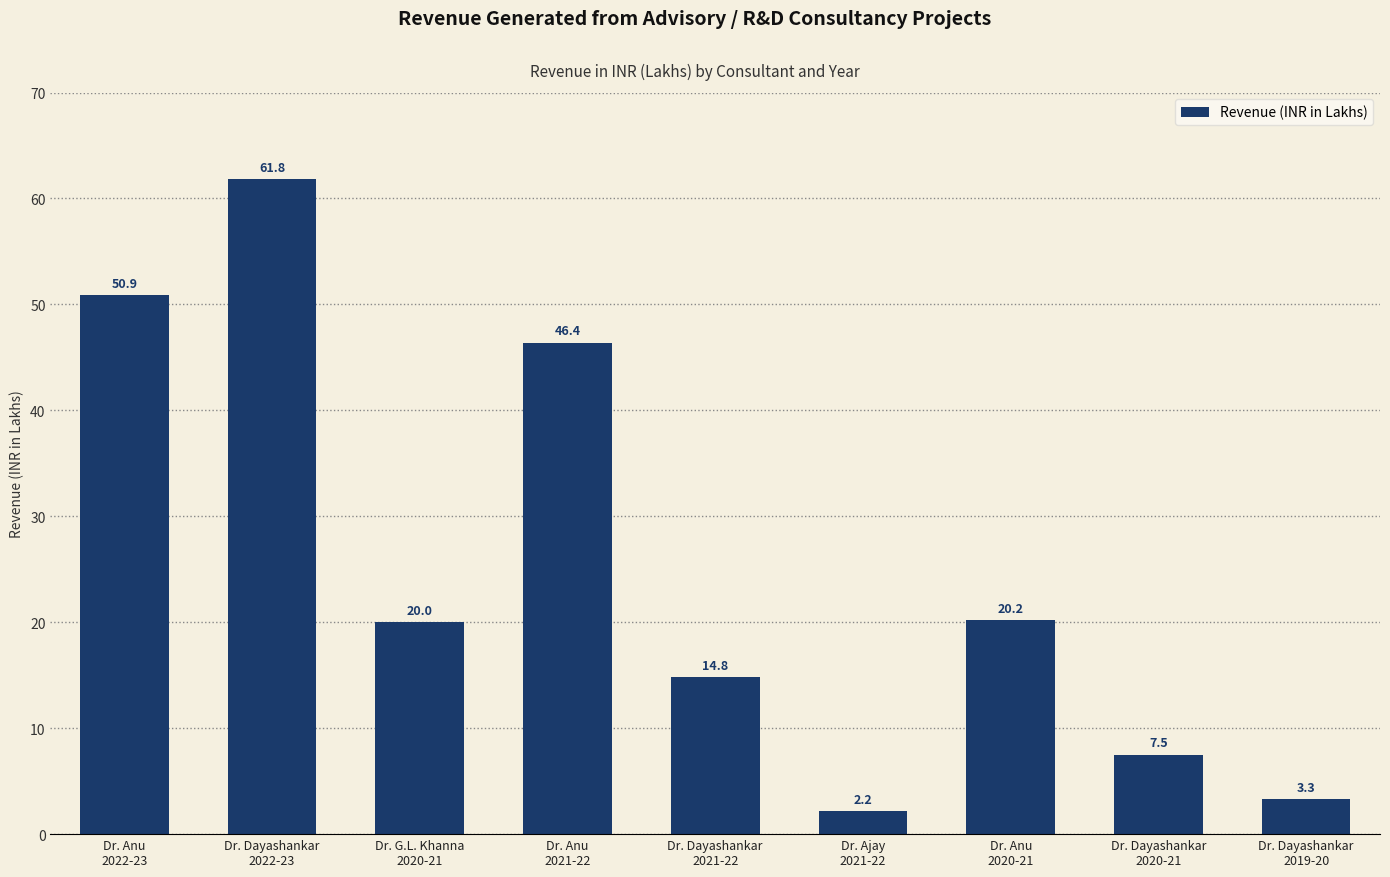

Reading left to right, list all the values displayed in this chart.

50.9	61.8	20.0	46.4	14.8	2.2	20.2	7.5	3.3